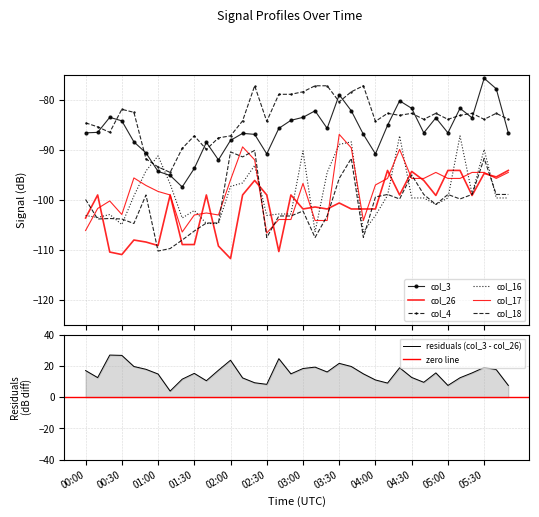

What is the value of the col_4 point at the 34th from the left?

-83.9